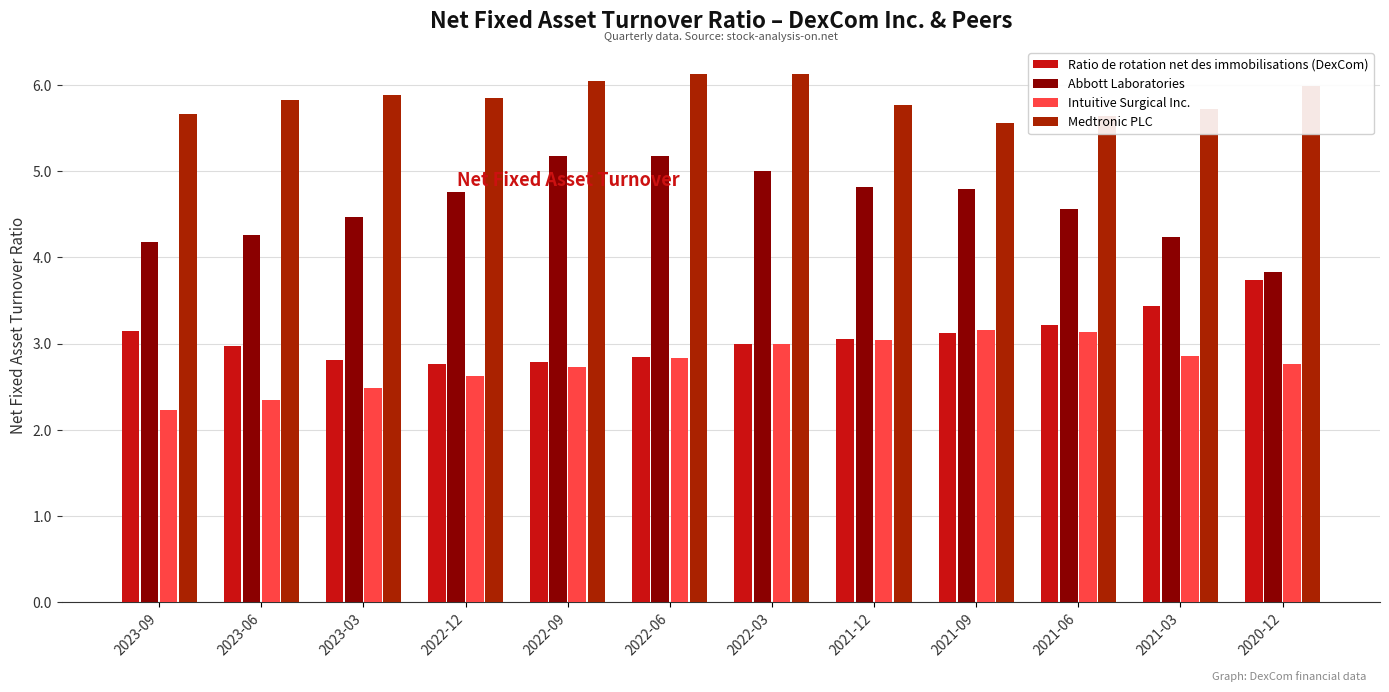

Between 2023-06 and 2022-06, which series saw the biggest shift?

Abbott Laboratories